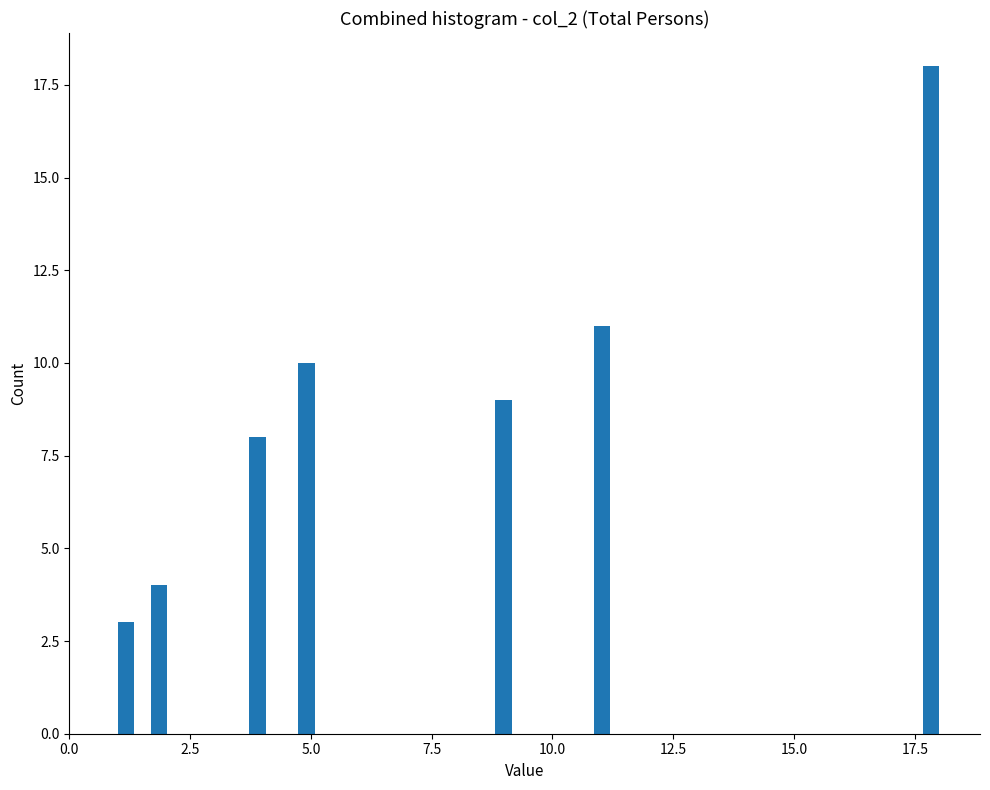

Read against the x-axis, roughly where is the centre of the tallest bar?

18.0